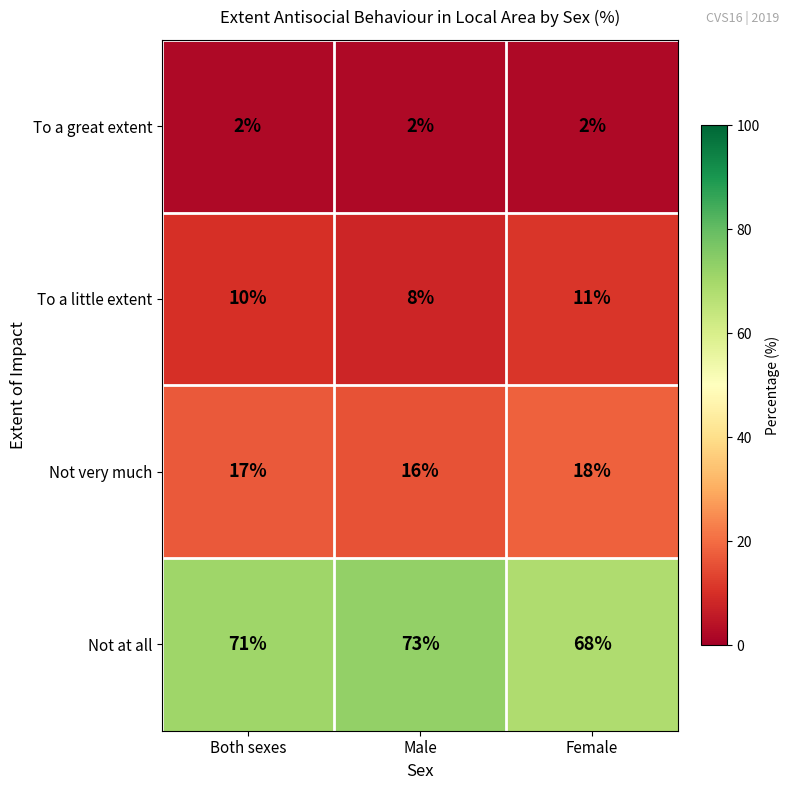

What is the maximum value shown in the chart?

73